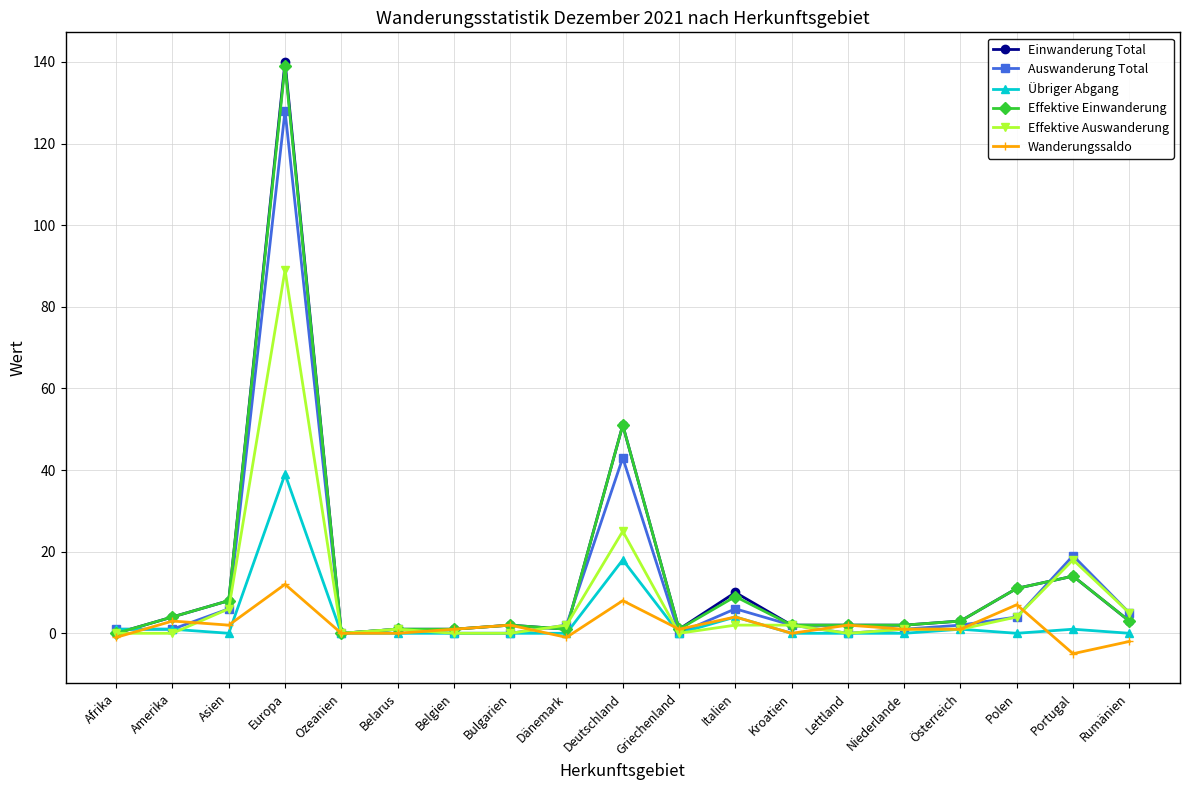

What position from the left is Bulgarien?

8